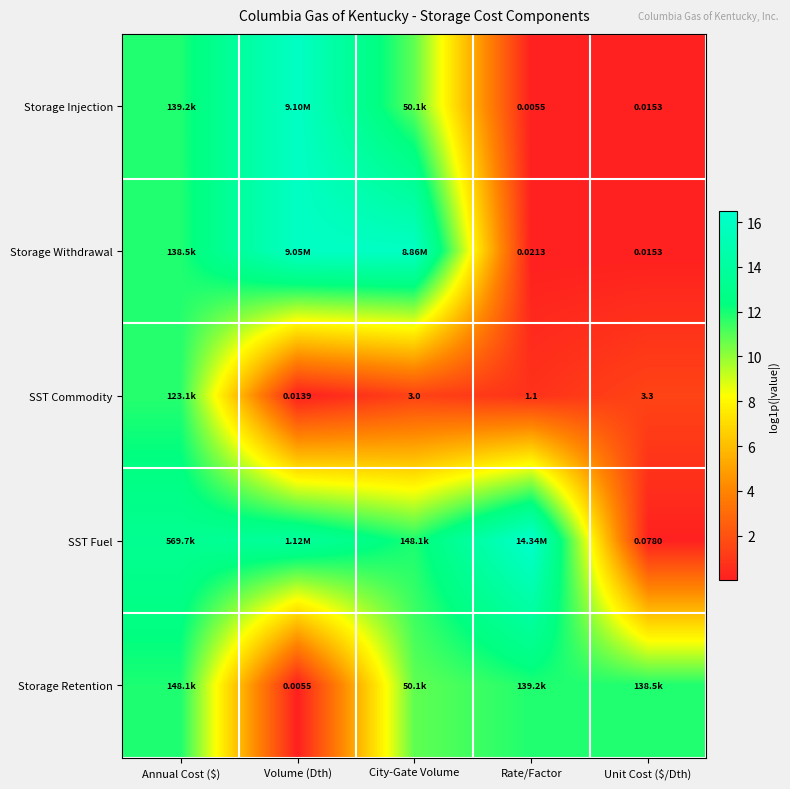

Is the value of Storage Retention at Volume (Dth) greater than the value of SST Commodity at Unit Cost ($/Dth)?

No